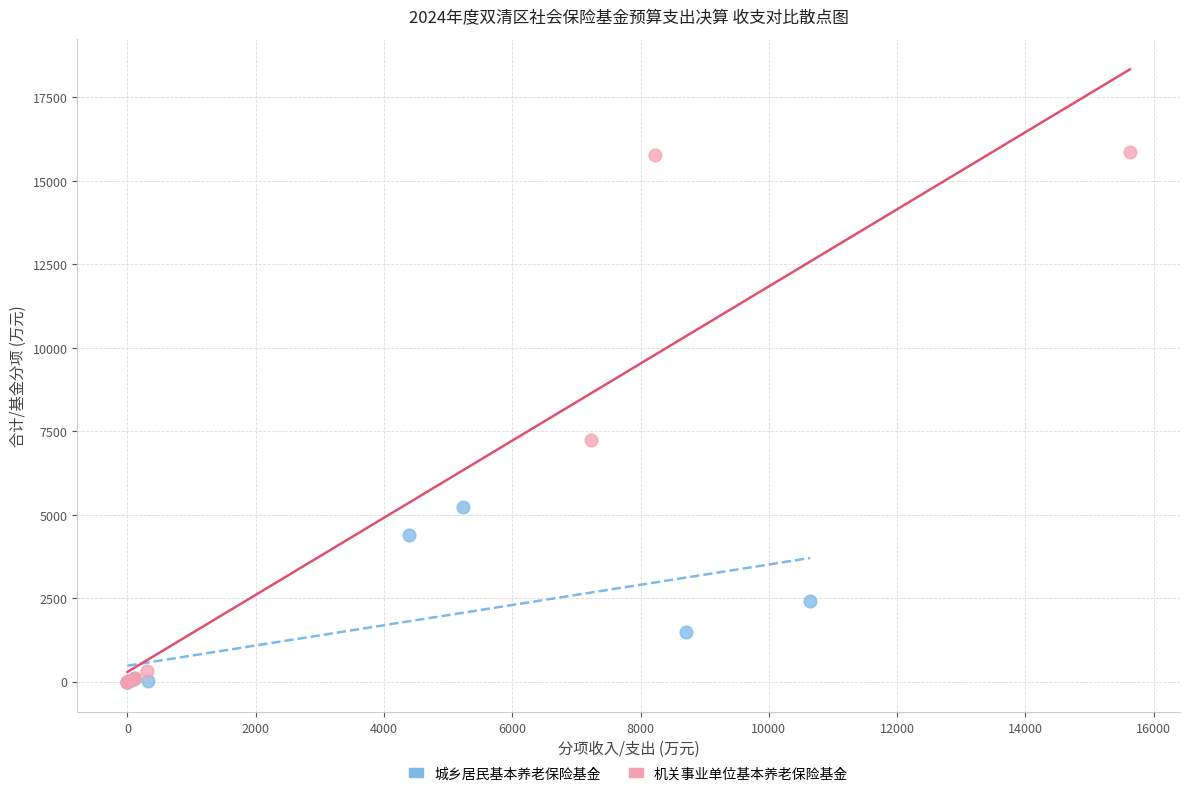

Which series contains the highest Y value?

机关事业单位基本养老保险基金